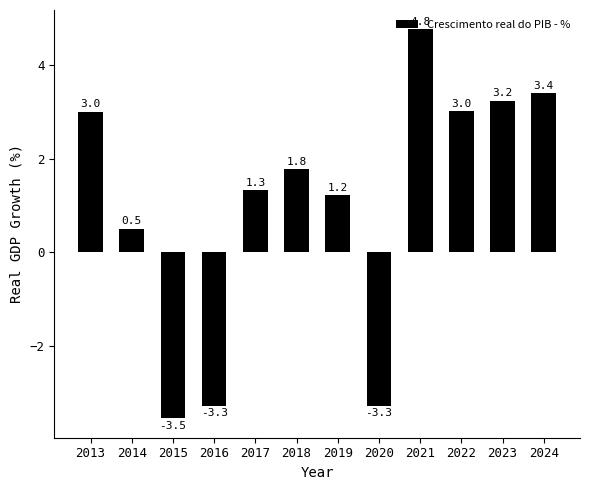

Which has a higher value, 2015 or 2019?

2019